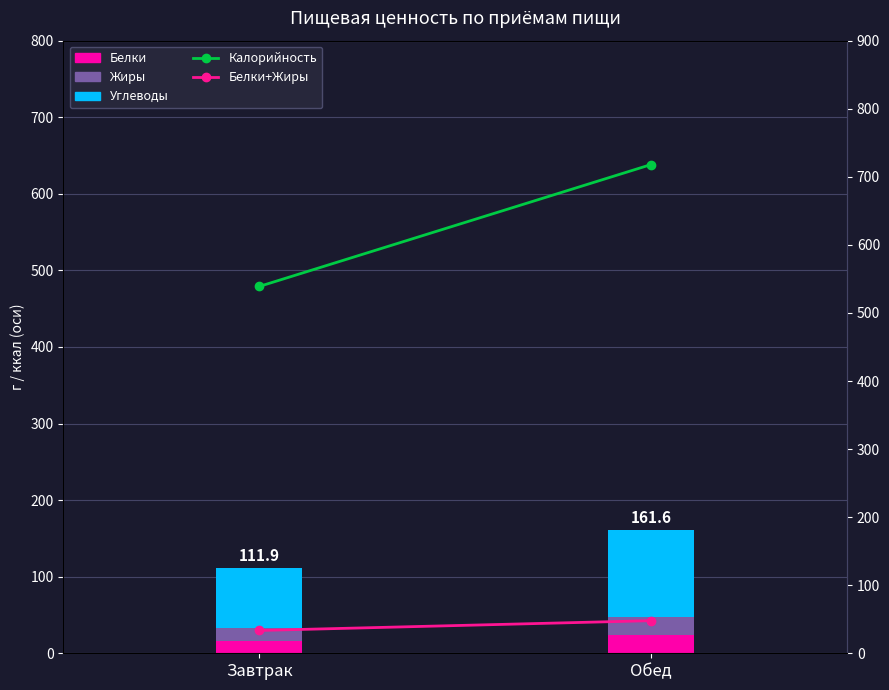

The value of Белки at Обед is 23.4. True or false?

True